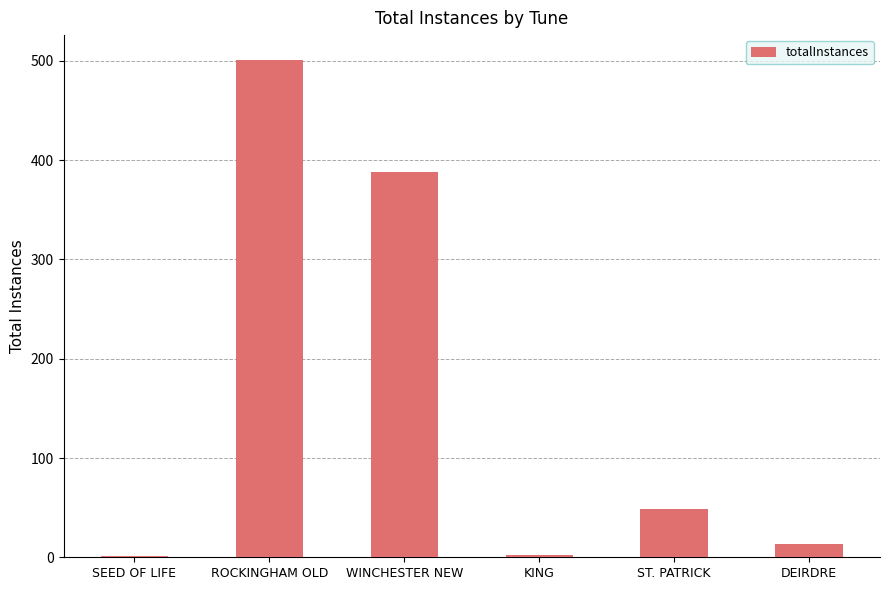

At which label is the value closest to 251?

WINCHESTER NEW